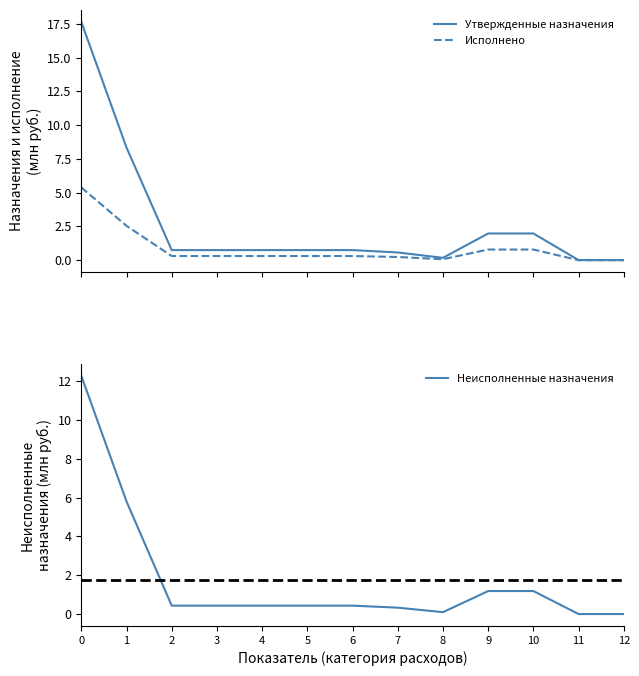

True or false: Утвержденные назначения and Неисполненные назначения intersect in this chart.

False